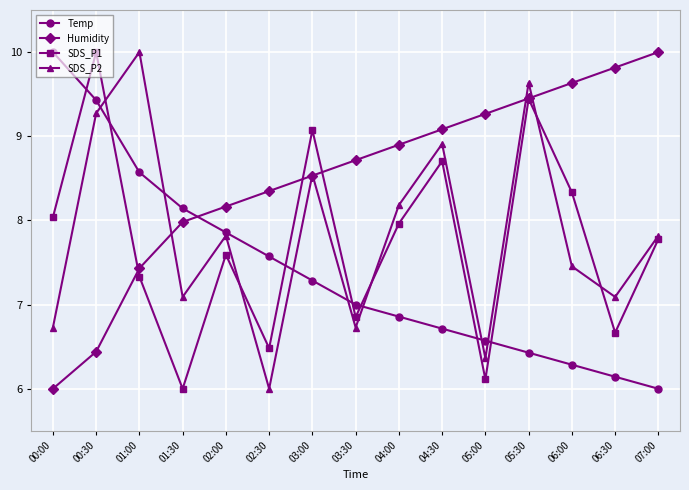

What is the total value across all series at 00:30?

35.1